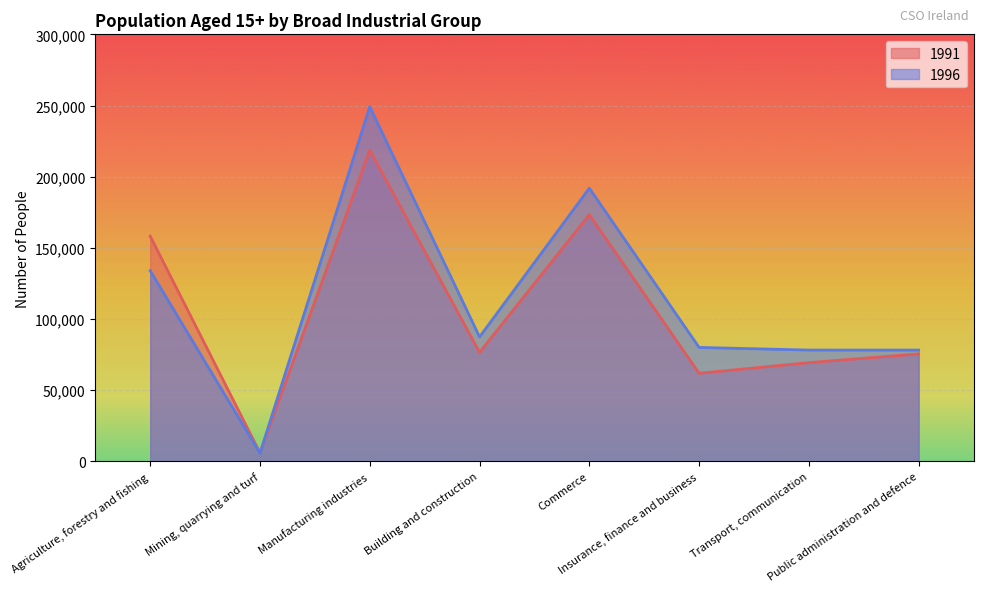

What position from the right is Building and construction?

5